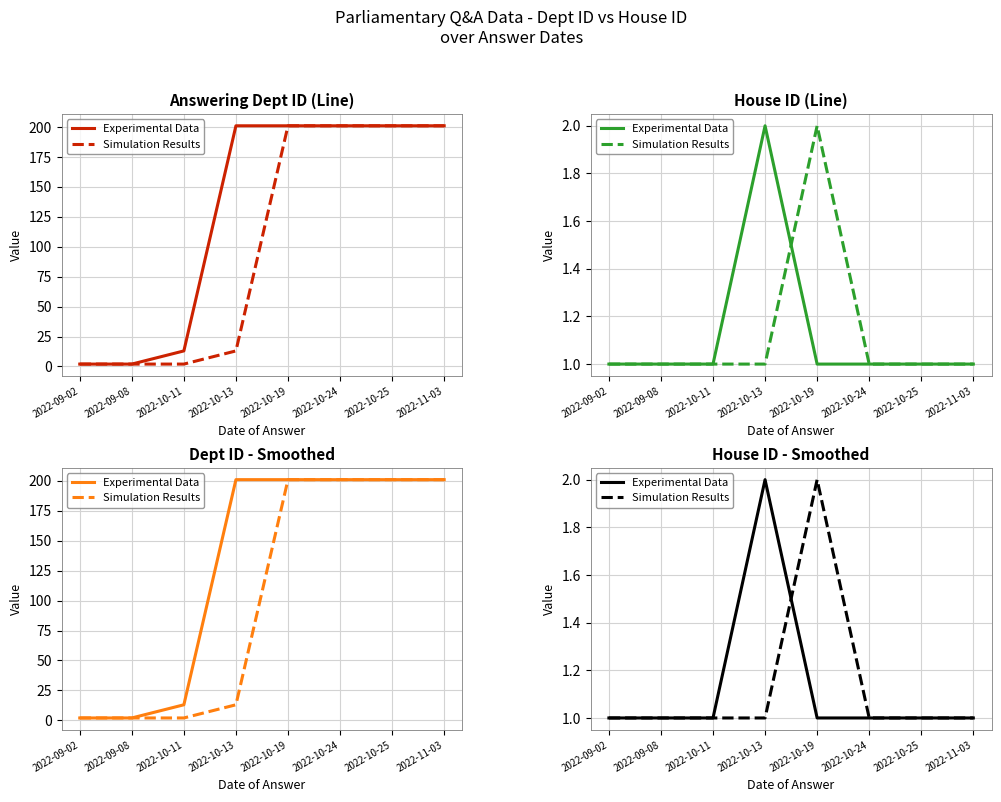

What is the approximate value of Experimental Data at 2022-09-08?

1